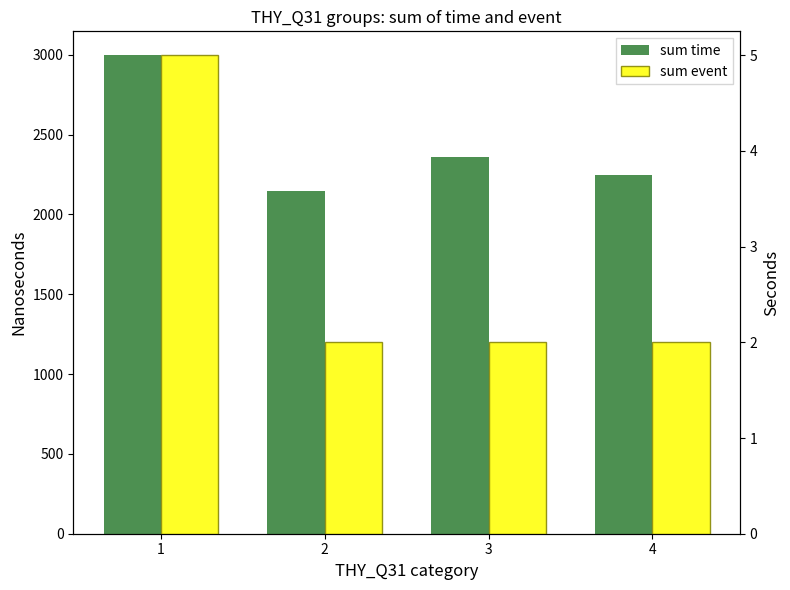

How many values in the sum time series are below 2360?

2